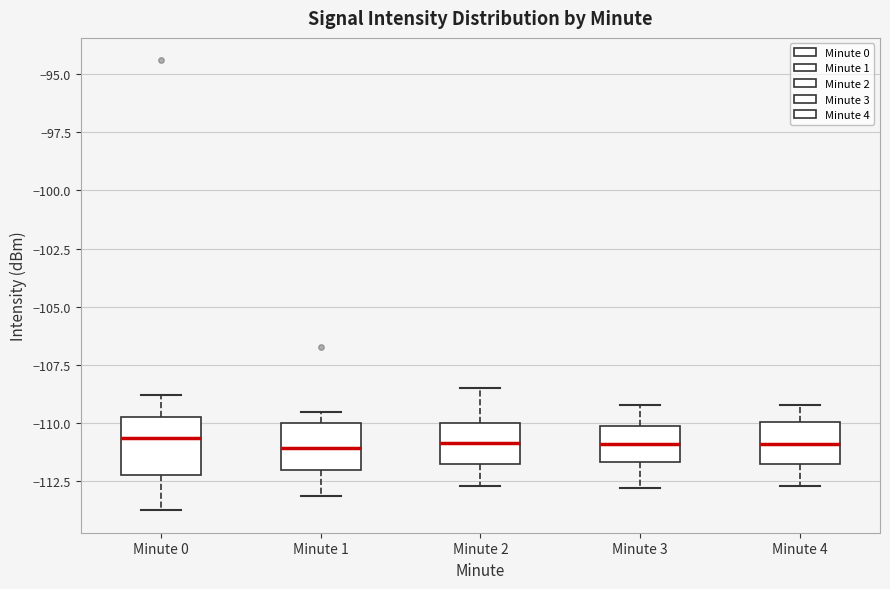

Reading left to right, read every box against the y-axis: the position of its median line, the range the box covers, and the ends of its whiskers. The values are not printed on the chart, so give them approximately, as read against the axis.

Minute 0: median -110.5, box -112.0 to -109.5, whiskers -113.5 to -109.0
Minute 1: median -111.0, box -112.0 to -110.0, whiskers -113.0 to -109.5
Minute 2: median -111.0, box -111.5 to -110.0, whiskers -112.5 to -108.5
Minute 3: median -111.0, box -111.5 to -110.0, whiskers -113.0 to -109.0
Minute 4: median -111.0, box -112.0 to -110.0, whiskers -112.5 to -109.0